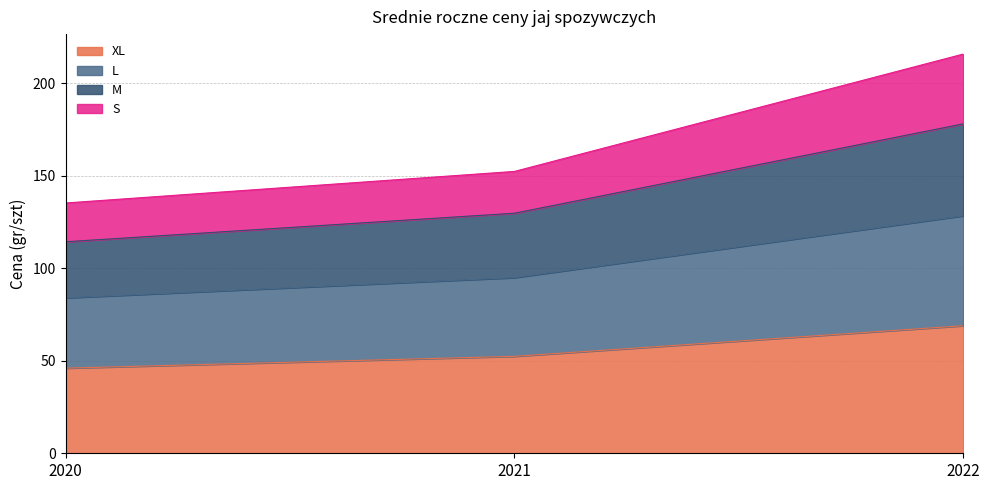

What are all the series names shown in the legend?

XL, L, M, S